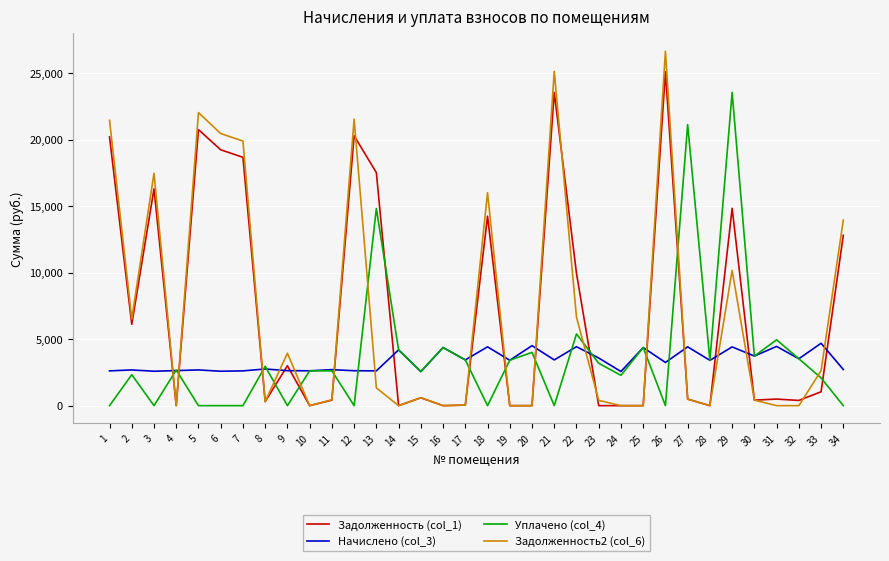

What is the total value across all series at 27?

26550.2